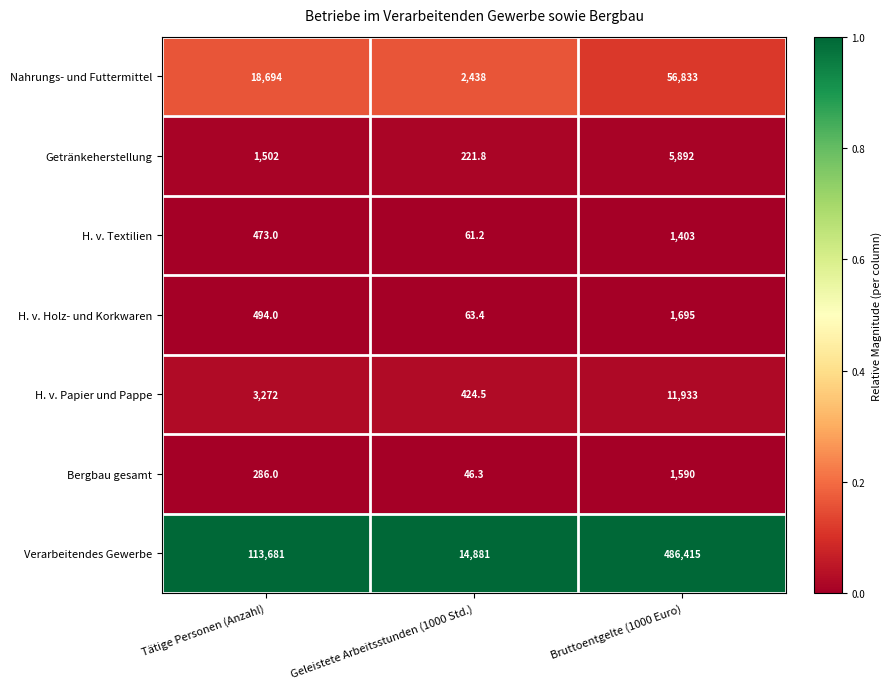

What is the total value across all series at Bruttoentgelte (1000 Euro)?

565761.0